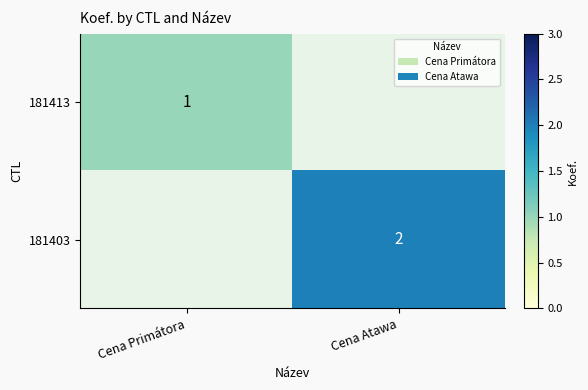

What is the difference between the highest and lowest values at Cena Primátora?

1